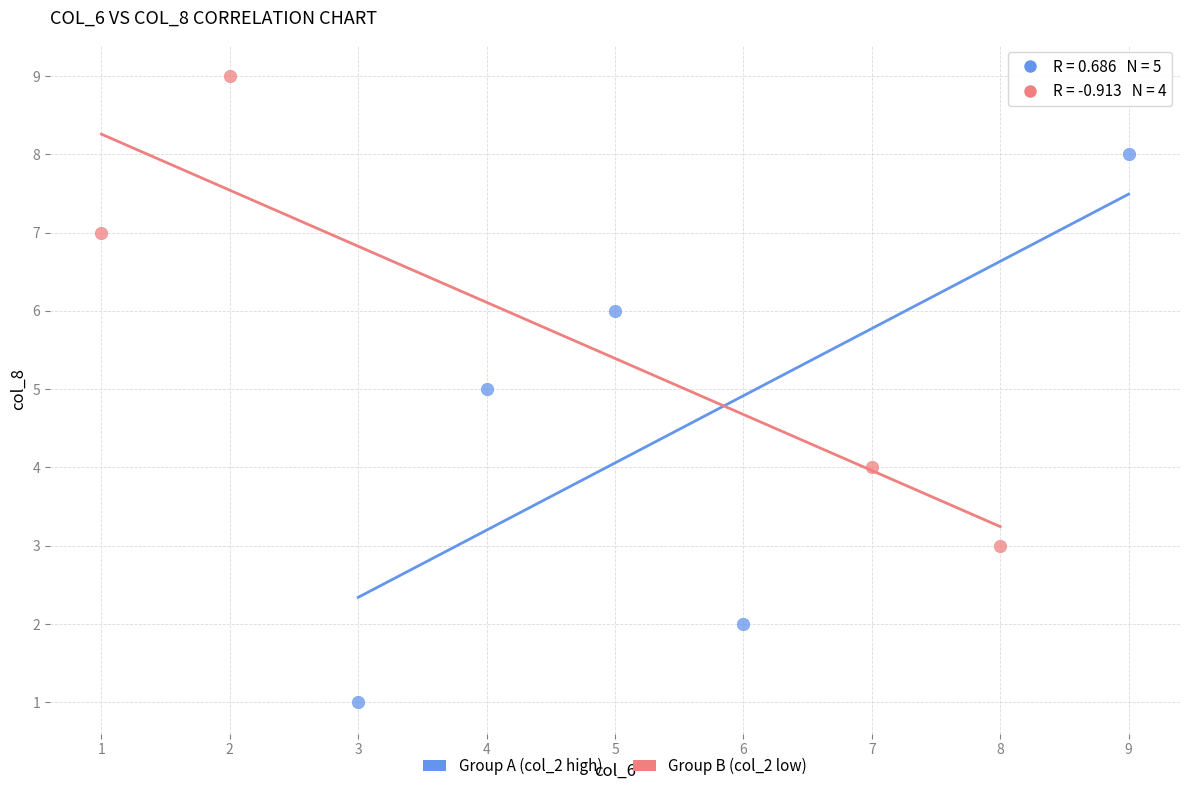

Which series reaches the maximum Y coordinate?

Group B (col_2 low)